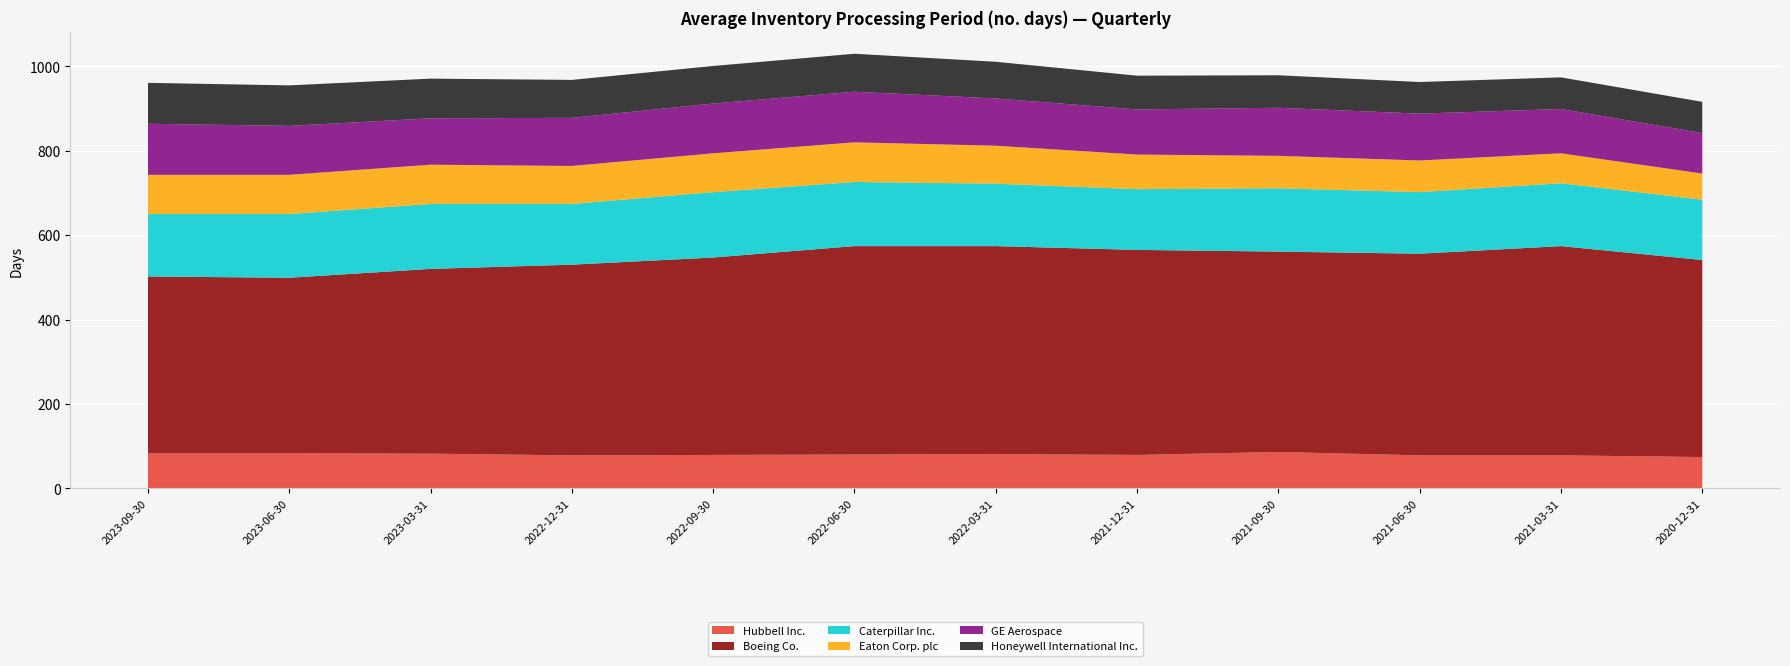

Reading right to left, extract all data points from this chart.

Hubbell Inc.: 2020-12-31=74	2021-03-31=78	2021-06-30=78	2021-09-30=86	2021-12-31=79	2022-03-31=81	2022-06-30=80	2022-09-30=79	2022-12-31=78	2023-03-31=82	2023-06-30=83	2023-09-30=83
Boeing Co.: 2020-12-31=467	2021-03-31=496	2021-06-30=478	2021-09-30=475	2021-12-31=486	2022-03-31=493	2022-06-30=494	2022-09-30=468	2022-12-31=452	2023-03-31=438	2023-06-30=416	2023-09-30=419
Caterpillar Inc.: 2020-12-31=143	2021-03-31=149	2021-06-30=146	2021-09-30=150	2021-12-31=144	2022-03-31=148	2022-06-30=152	2022-09-30=155	2022-12-31=144	2023-03-31=154	2023-06-30=151	2023-09-30=148
Eaton Corp. plc: 2020-12-31=62	2021-03-31=71	2021-06-30=75	2021-09-30=77	2021-12-31=82	2022-03-31=90	2022-06-30=94	2022-09-30=92	2022-12-31=90	2023-03-31=93	2023-06-30=93	2023-09-30=93
GE Aerospace: 2020-12-31=96	2021-03-31=105	2021-06-30=111	2021-09-30=114	2021-12-31=107	2022-03-31=112	2022-06-30=120	2022-09-30=118	2022-12-31=114	2023-03-31=110	2023-06-30=116	2023-09-30=121
Honeywell International Inc.: 2020-12-31=74	2021-03-31=75	2021-06-30=75	2021-09-30=77	2021-12-31=80	2022-03-31=87	2022-06-30=90	2022-09-30=89	2022-12-31=90	2023-03-31=94	2023-06-30=96	2023-09-30=97